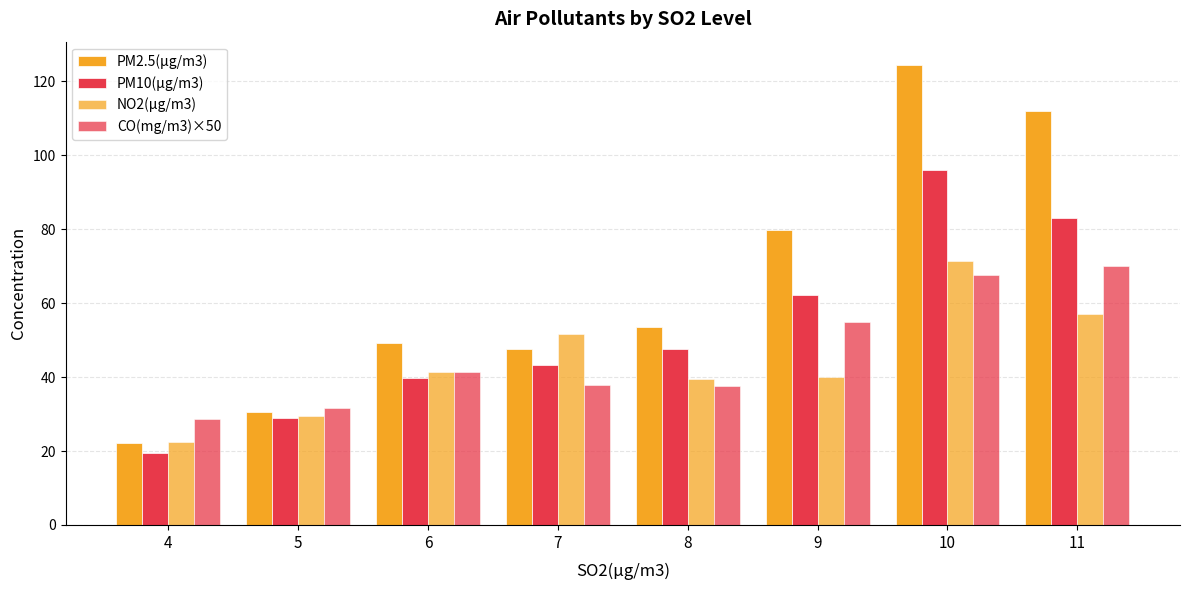

Are the bars horizontal?

No